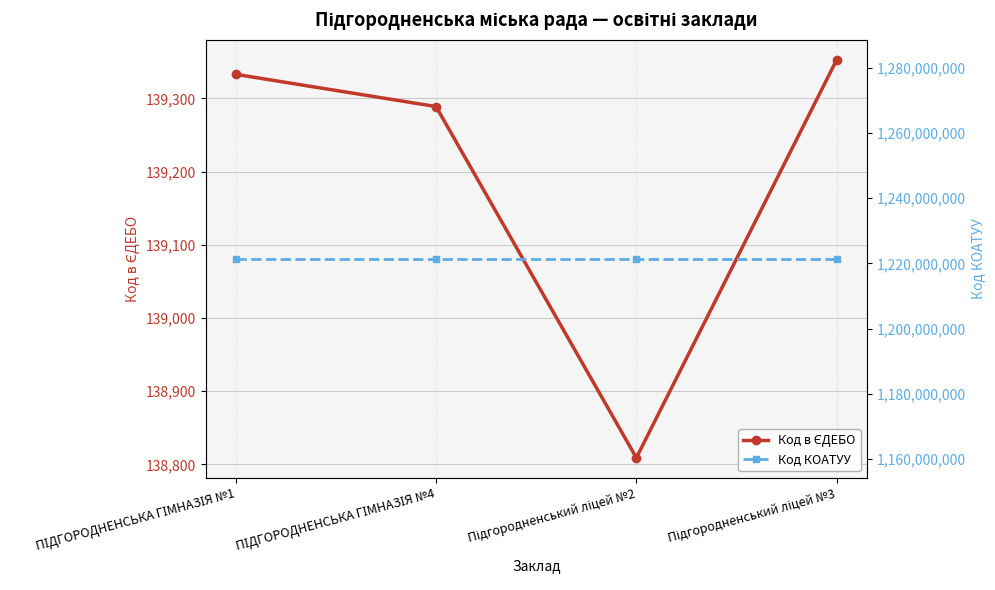

What are all the series names shown in the legend?

Код в ЄДЕБО, Код КОАТУУ